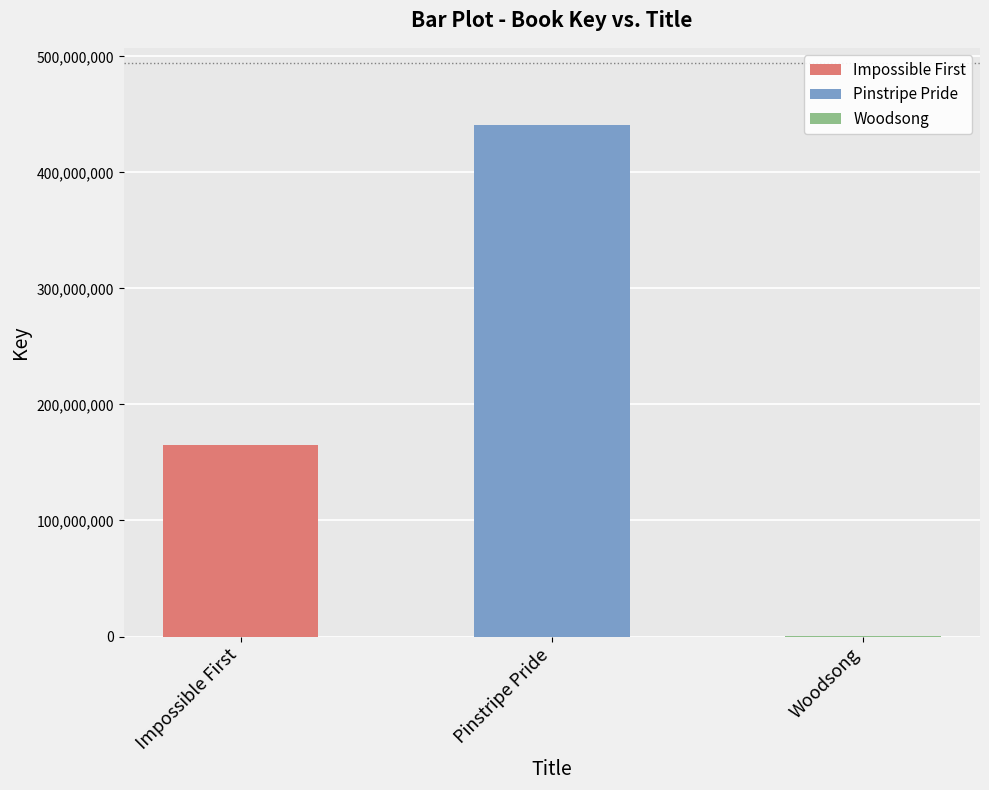

What is the greatest value displayed?

441131901